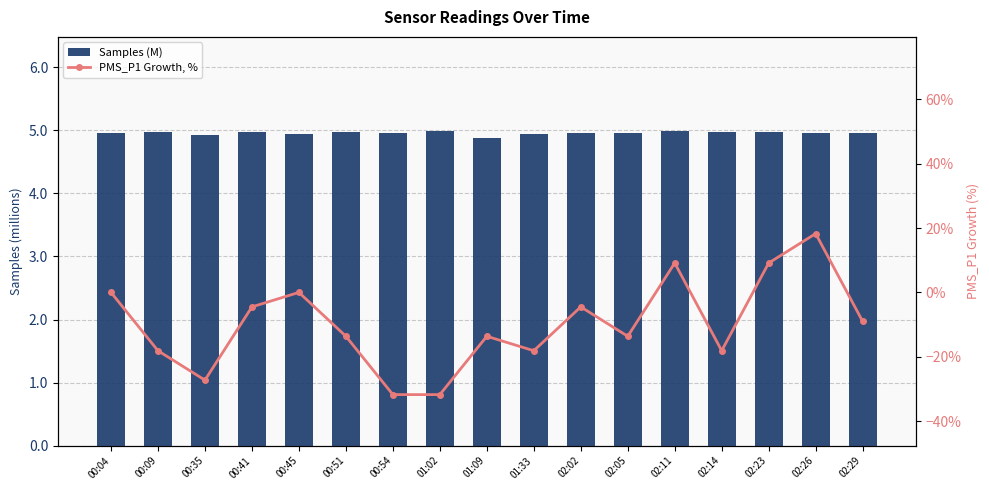

What is the difference between the second highest and second lowest values in the PMS_P1 Growth, % series?

40.9